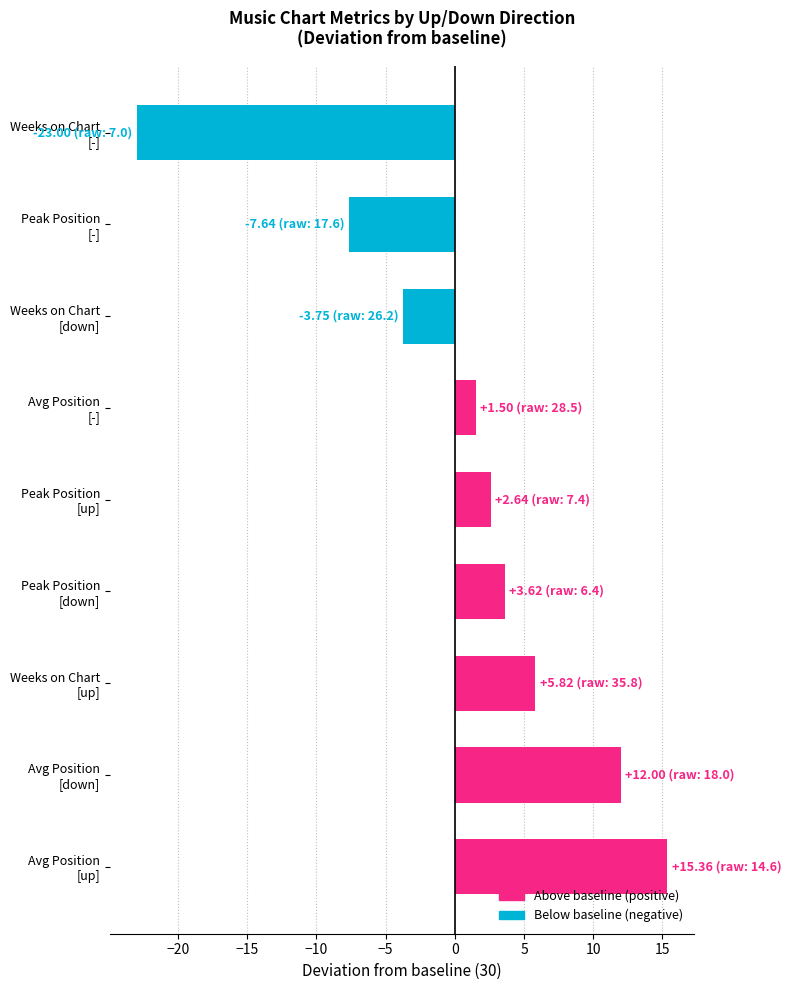

What is the sum of all values?

6.6